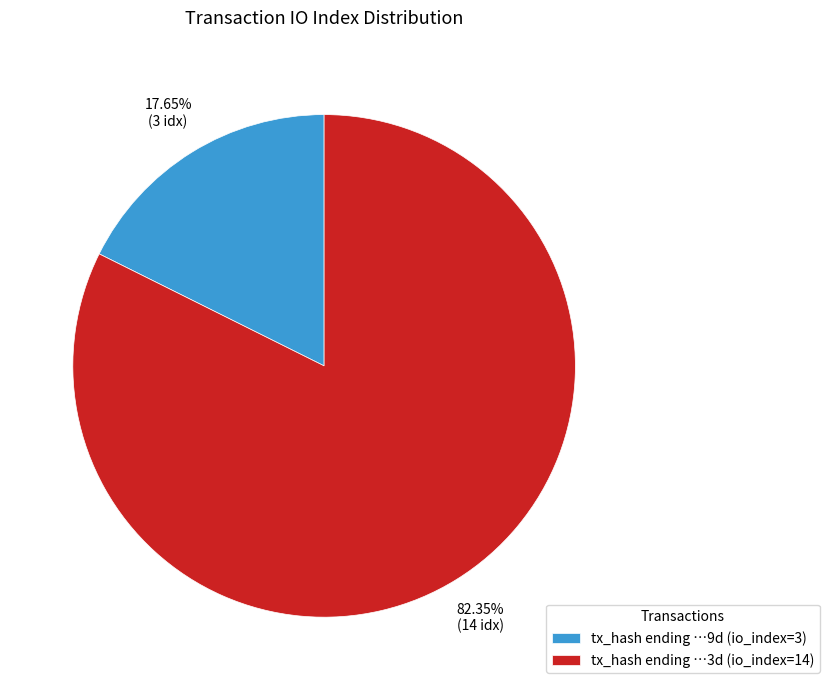

Which category has the biggest portion of the pie?

tx_hash ending …3d (io_index=14)